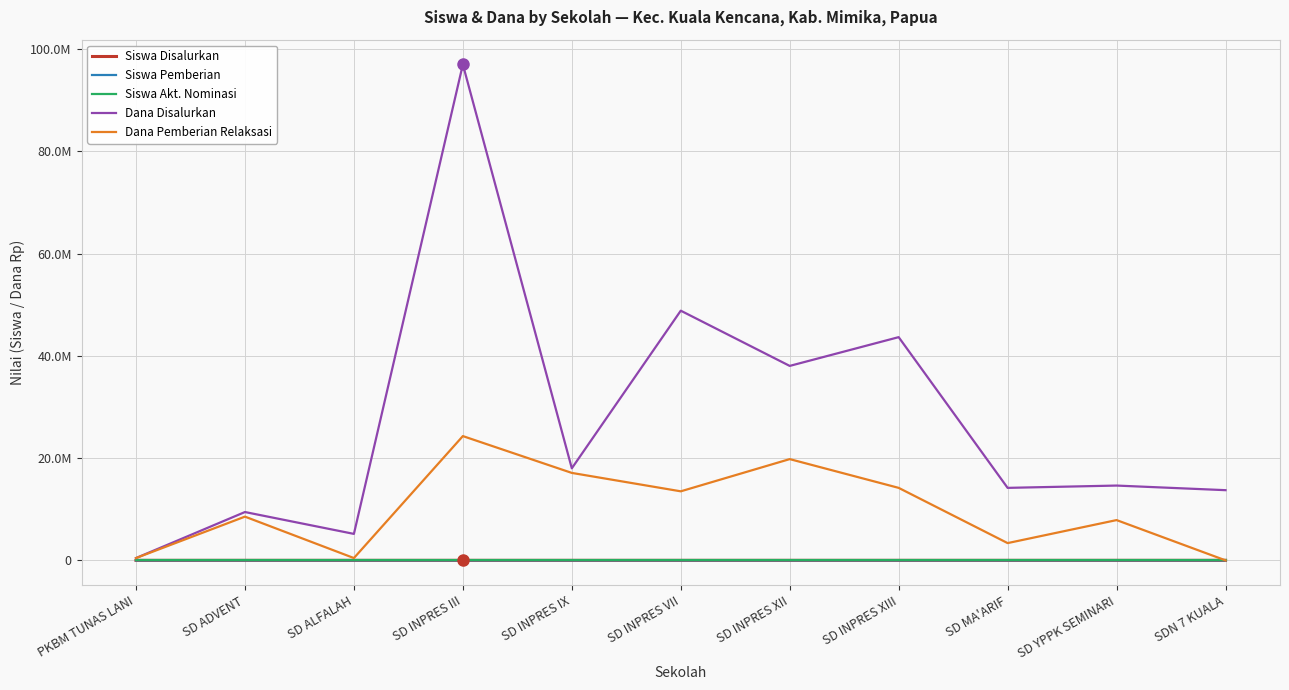

List the labels in order of Dana Disalurkan value, largest first.

SD INPRES III, SD INPRES VII, SD INPRES XIII, SD INPRES XII, SD INPRES IX, SD YPPK SEMINARI, SD MA'ARIF, SDN 7 KUALA, SD ADVENT, SD ALFALAH, PKBM TUNAS LANI